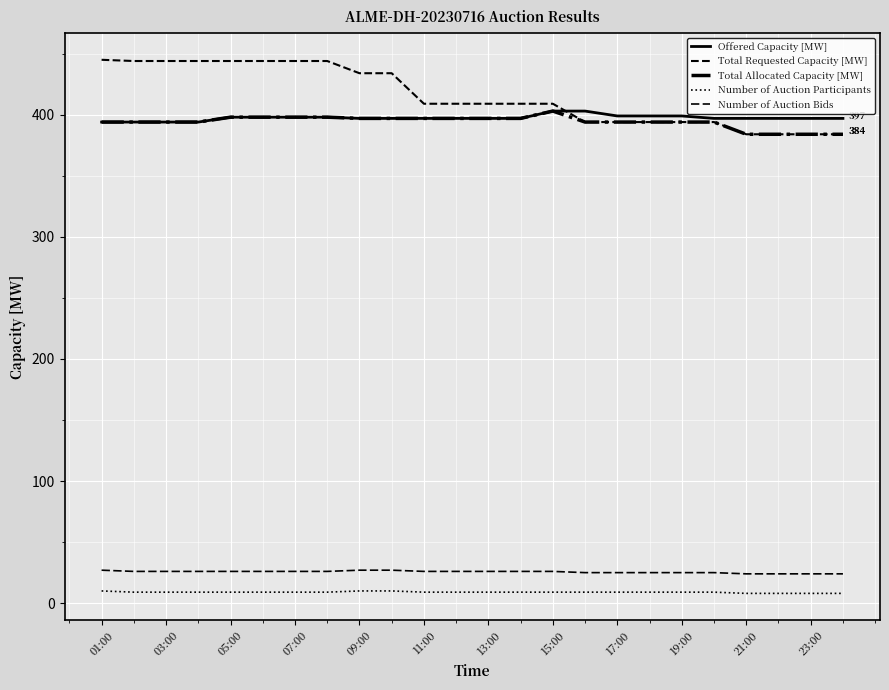

What is the highest value of the Number of Auction Participants series?

10